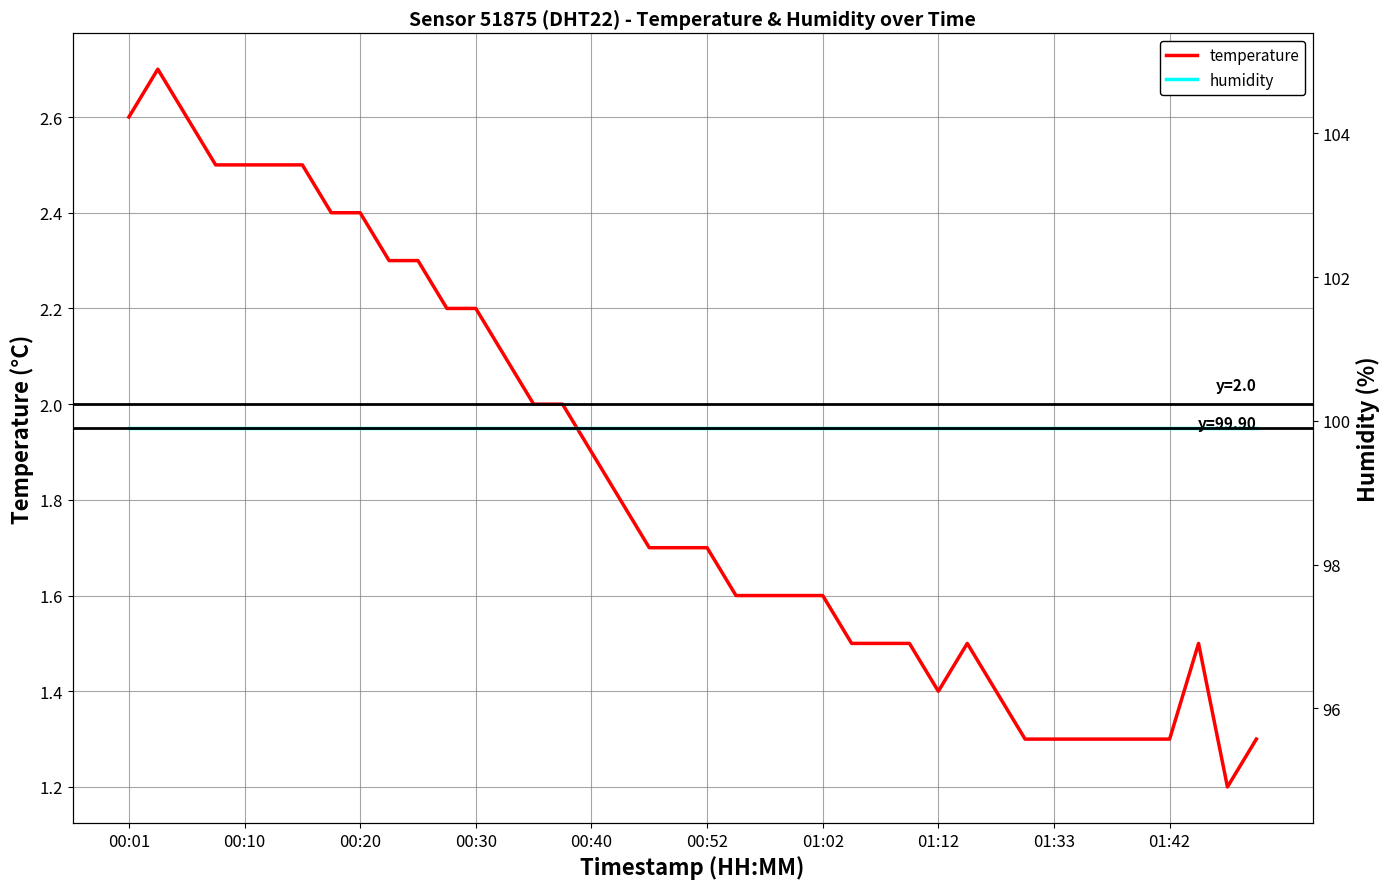

What is the value of the temperature point at the 16th from the left?

2.0